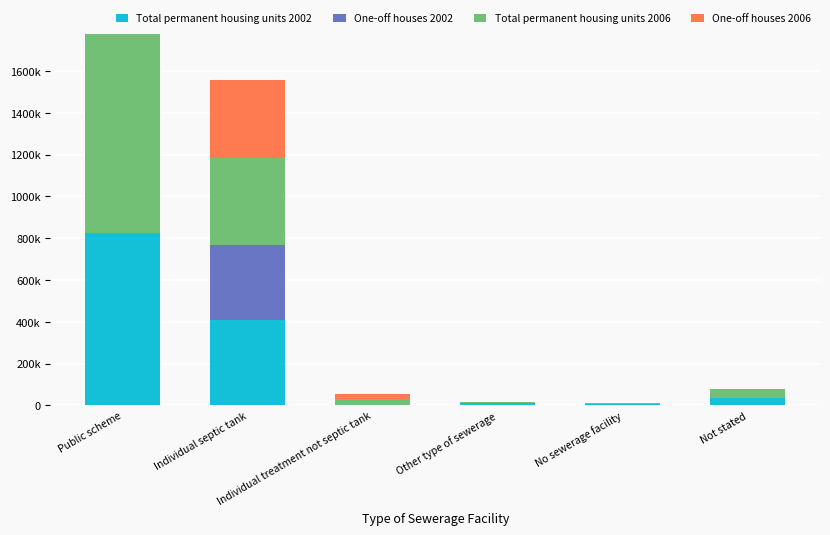

Which series has the widest spread of values?

Total permanent housing units 2006